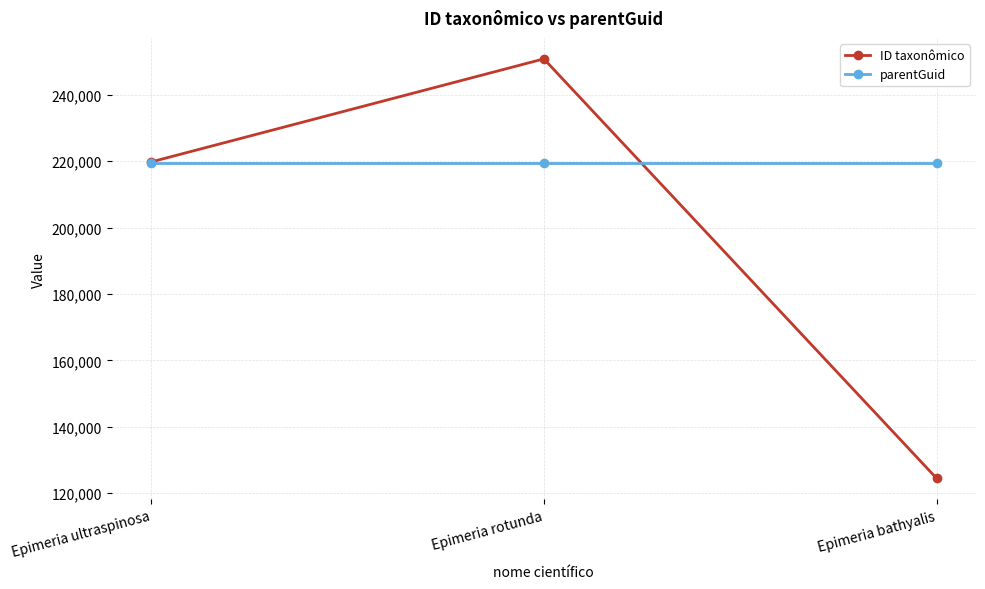

What is the total value across all series at Epimeria rotunda?

470399